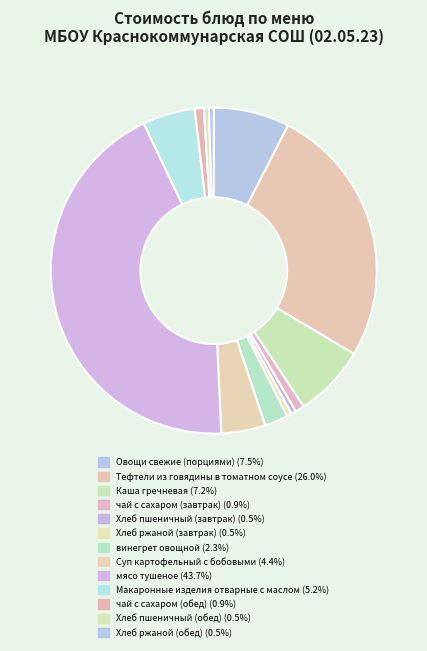

How many slices are in this pie chart?

13